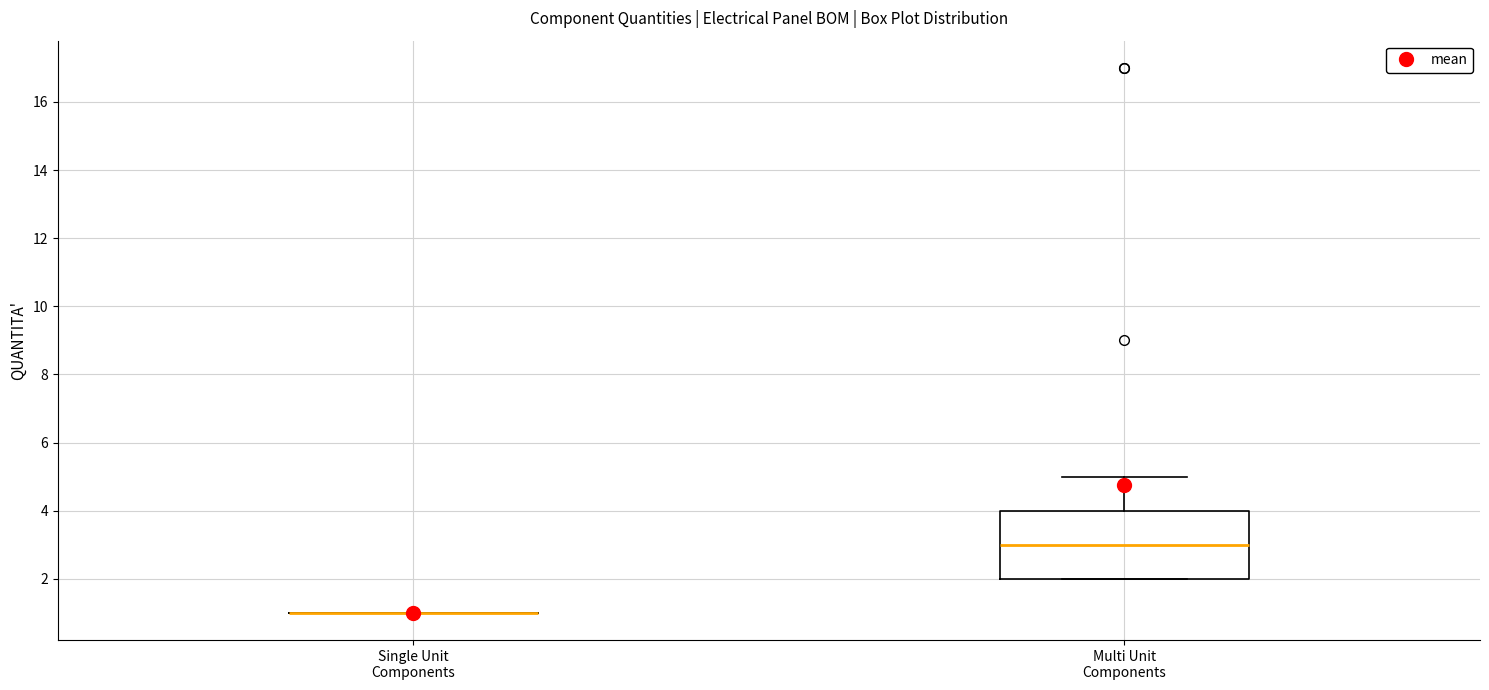

Where does the upper whisker of the box for Multi Unit Components end on the y-axis? The values are not printed on the chart, so give them approximately, as read against the axis.

5